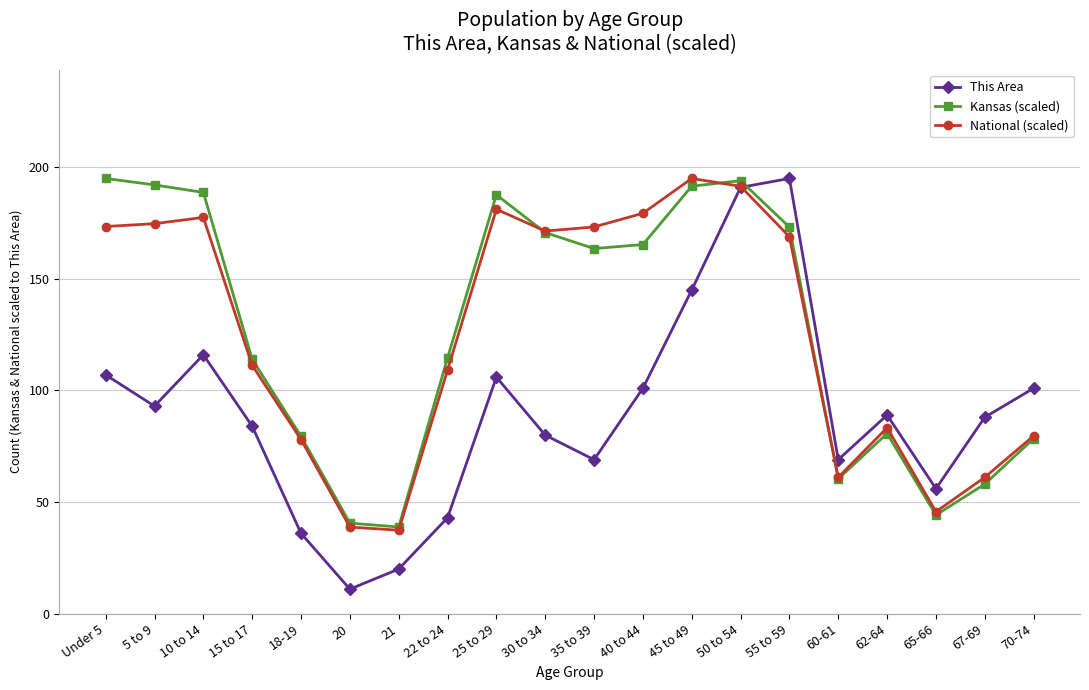

What is the value of the This Area point at the 19th from the left?

88.0